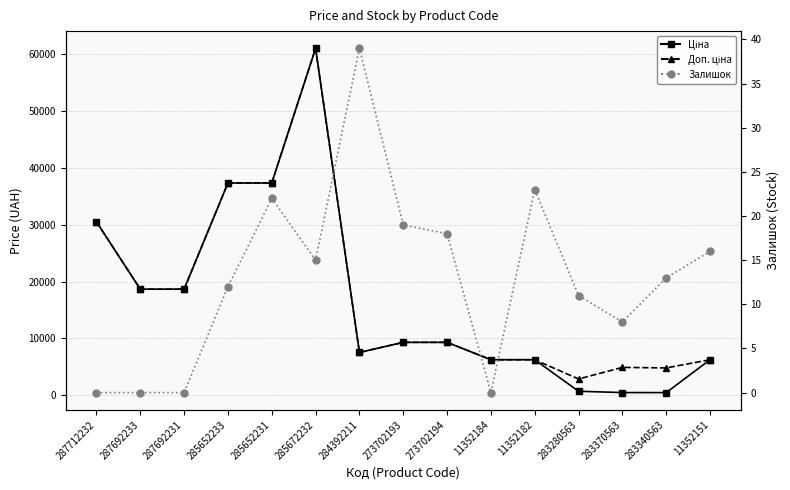

Which series has the largest range (max minus min)?

Ціна